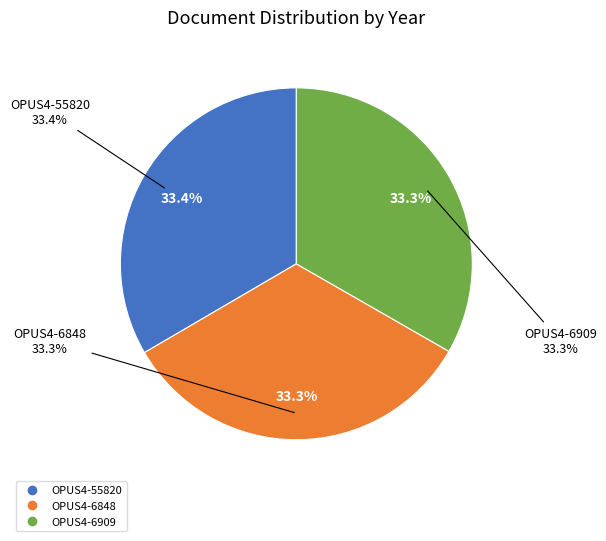

What percentage is the OPUS4-55820 slice, to the nearest percent?

33%